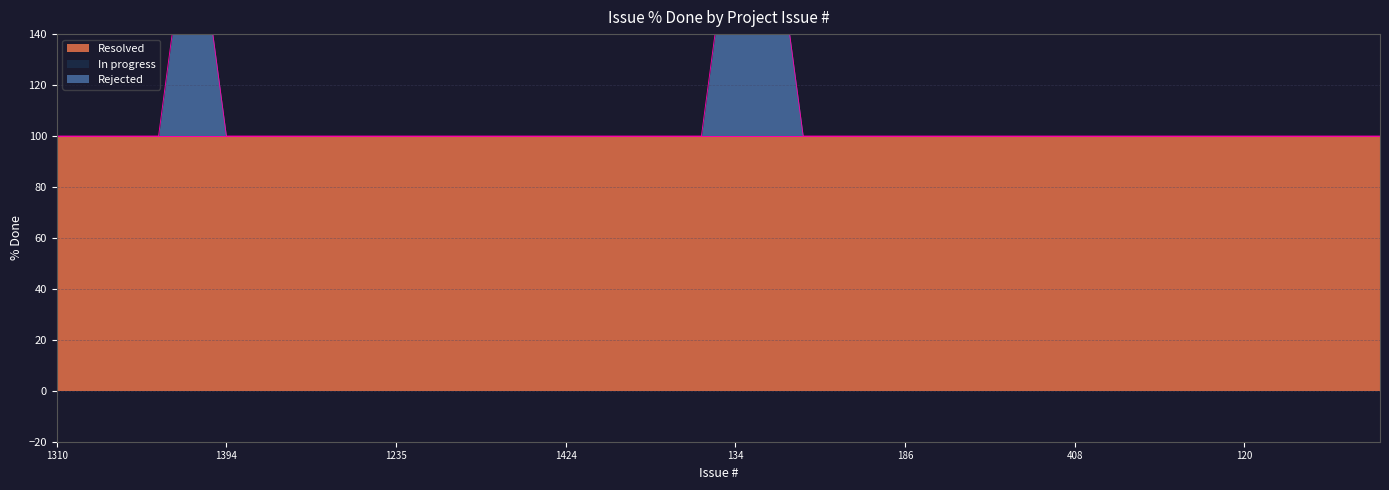

Which series has the largest total across all categories?

Resolved